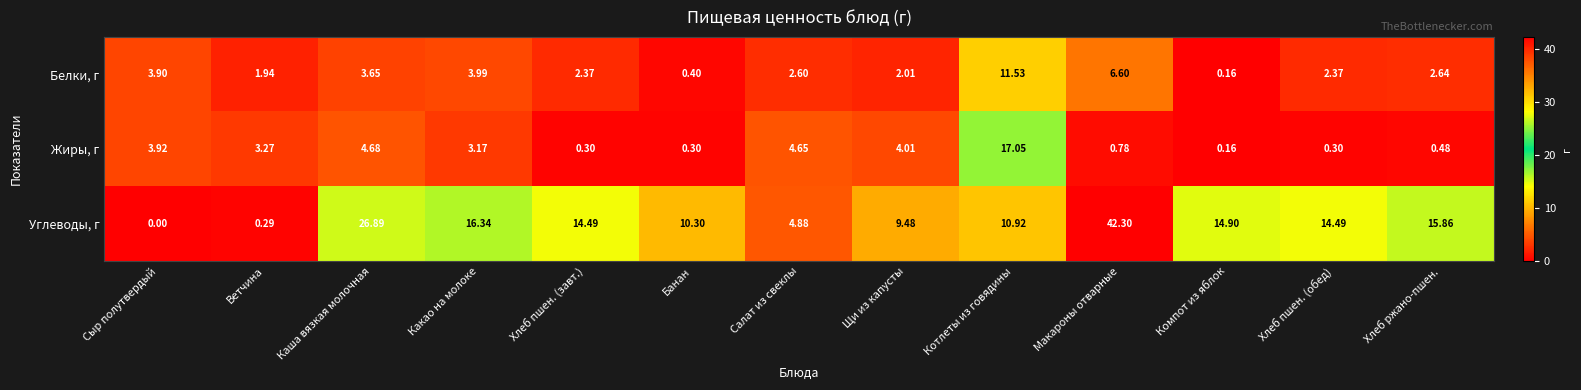

How many data points in Жиры, г are less than 3?

6